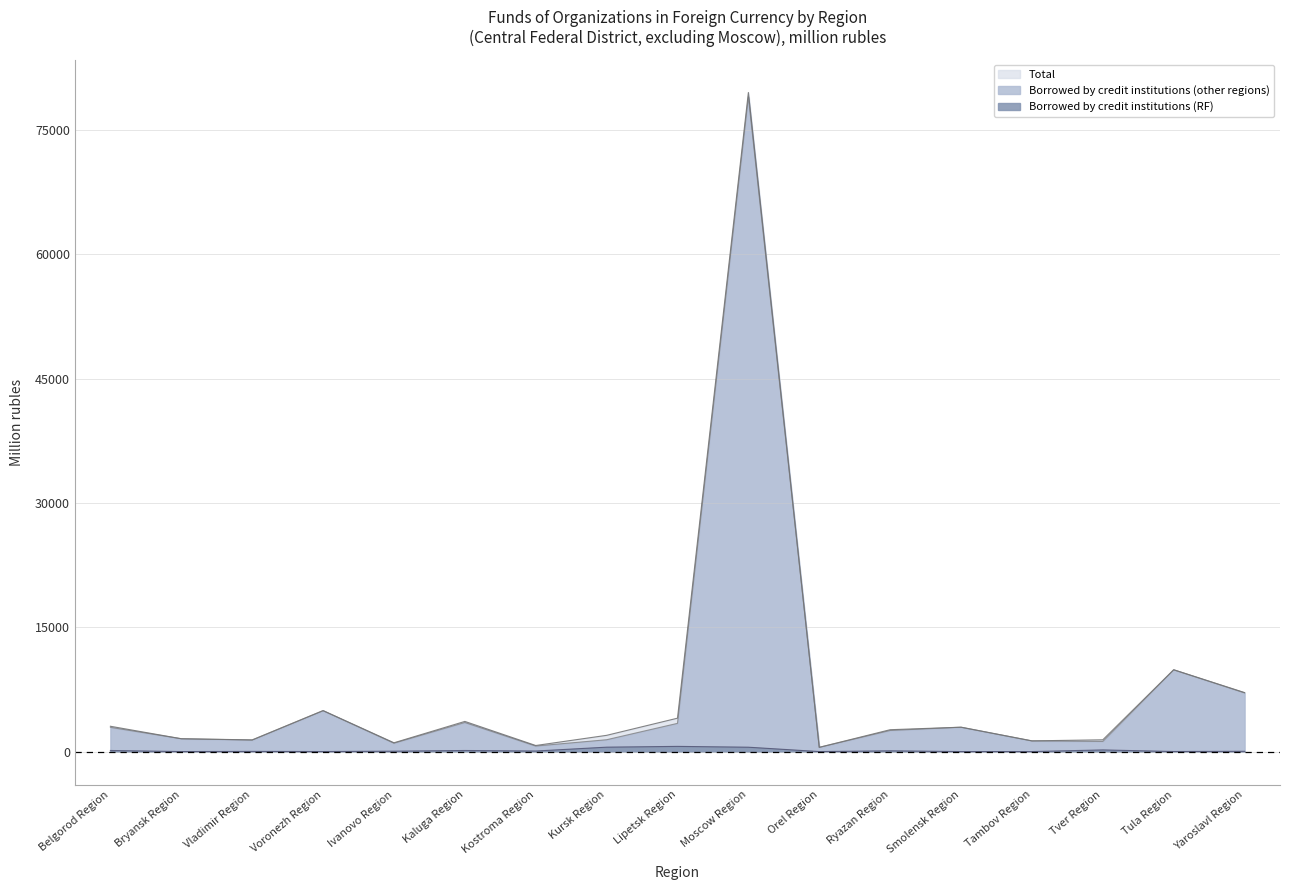

Which label corresponds to the largest value in the chart?

Moscow Region